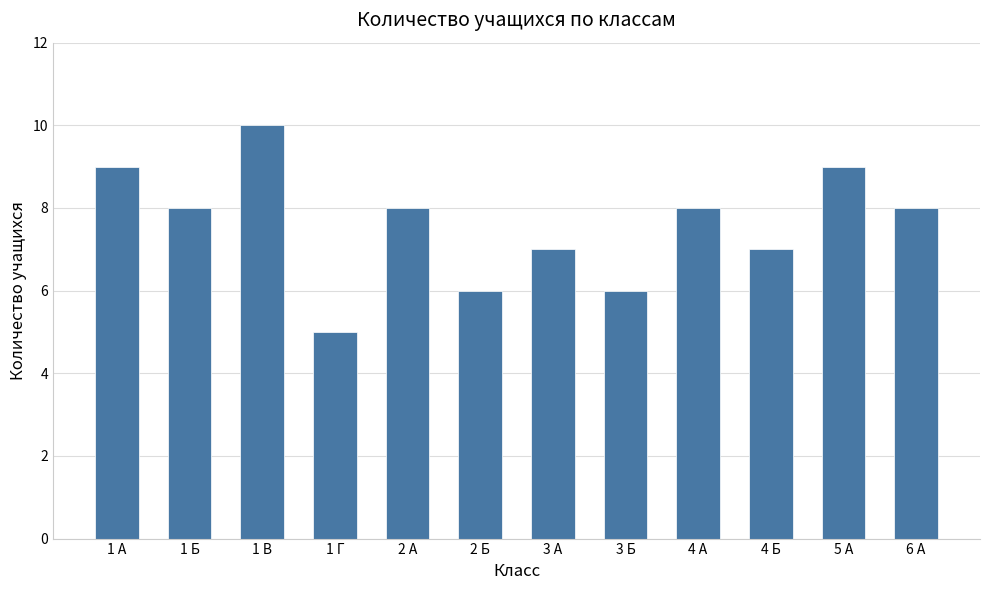

Which label corresponds to the largest value in the chart?

1 В